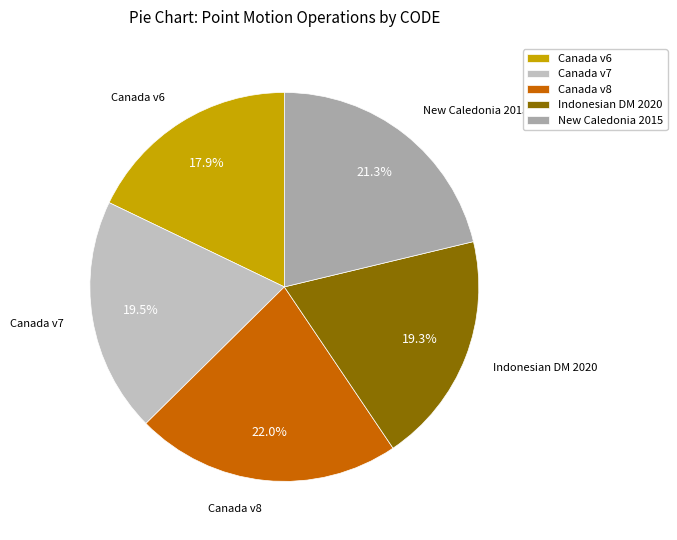

Is Canada v8 the majority of the pie?

No